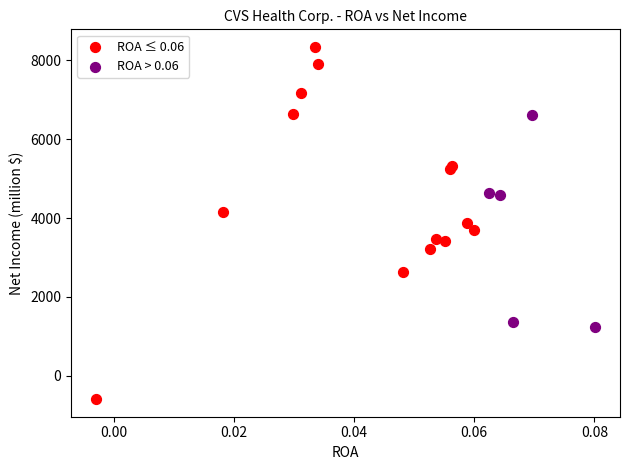

Which series has the widest spread of Y values?

ROA ≤ 0.06